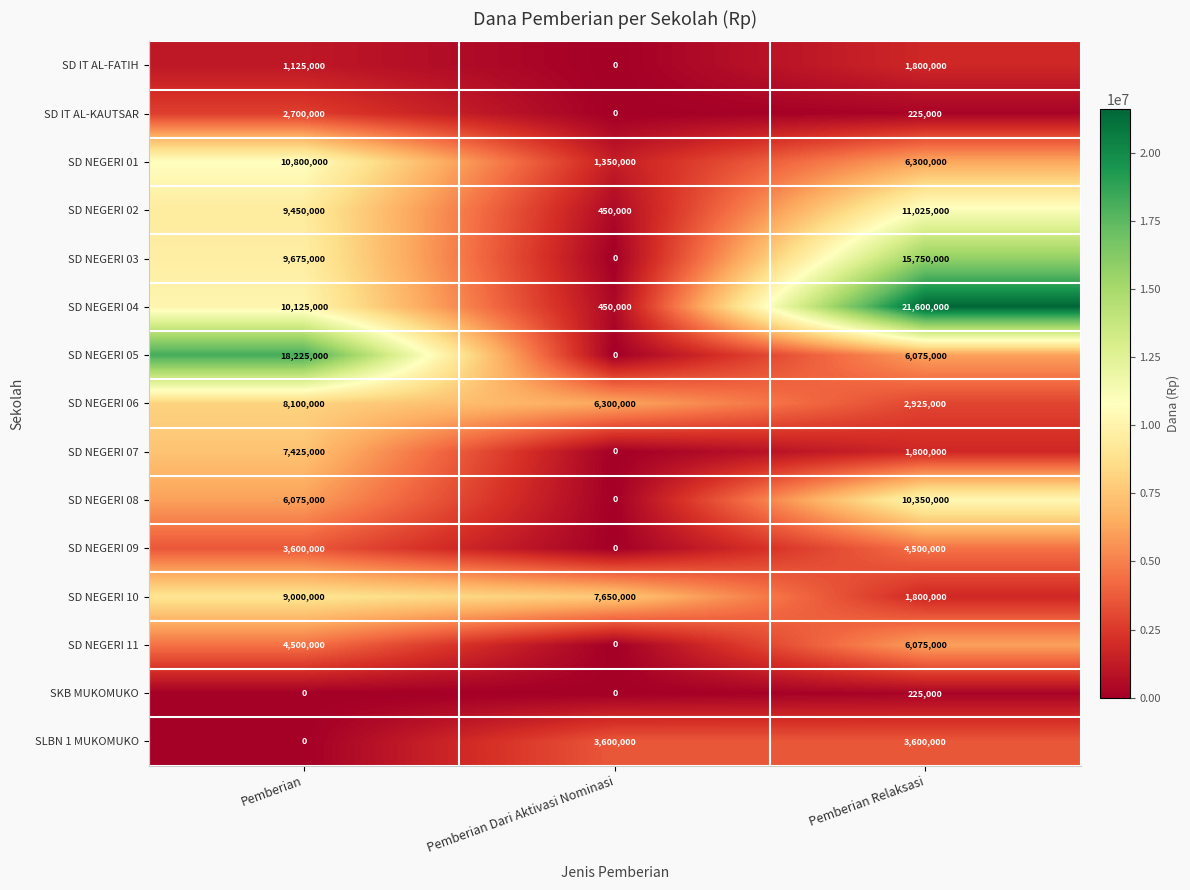

True or false: SD NEGERI 10 has a value of 1800000 at Pemberian Relaksasi.

True